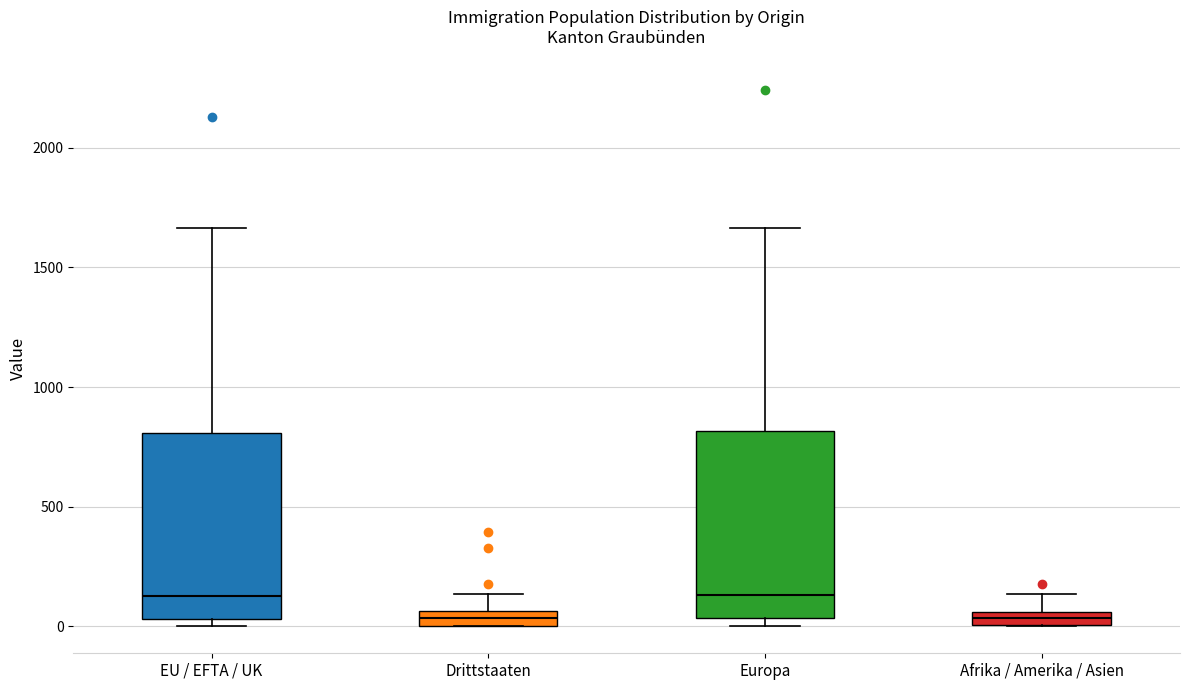

Where does the upper whisker of the box for Afrika / Amerika / Asien end on the y-axis? The values are not printed on the chart, so give them approximately, as read against the axis.

150